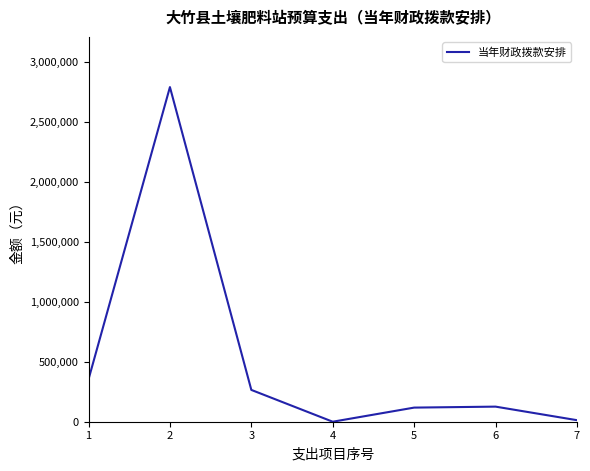

The value at 2 is 1513209. True or false?

False